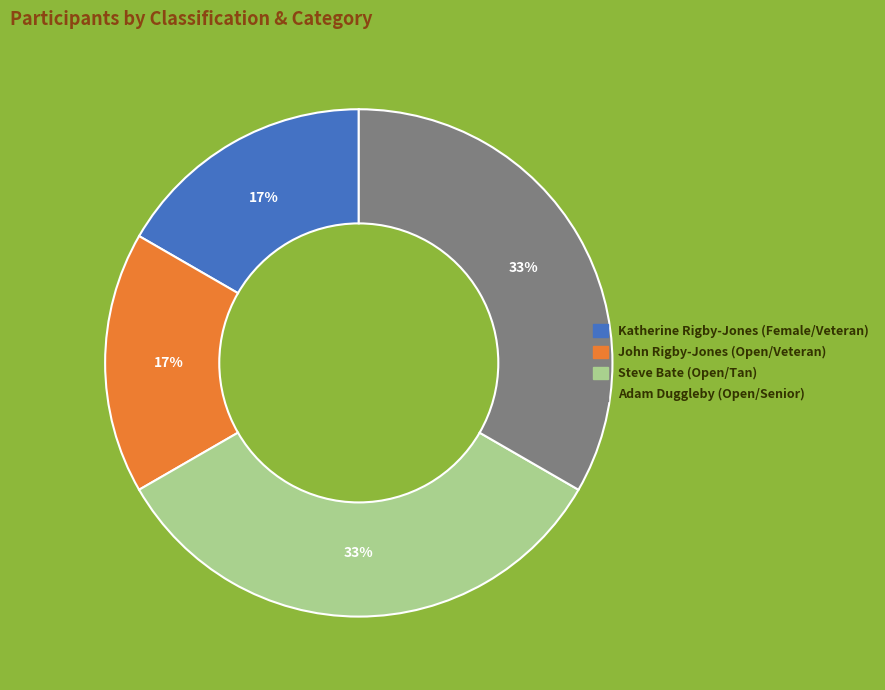

To the nearest percent, what is the combined percentage of Steve Bate (Open/Tan) and Katherine Rigby-Jones (Female/Veteran)?

50%